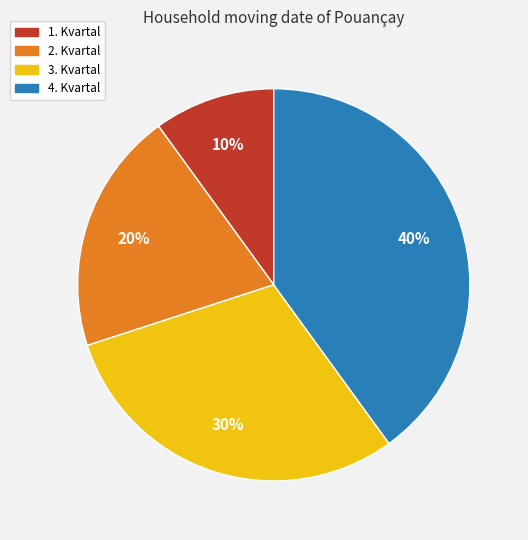

What is the smallest slice in the pie chart?

1. Kvartal